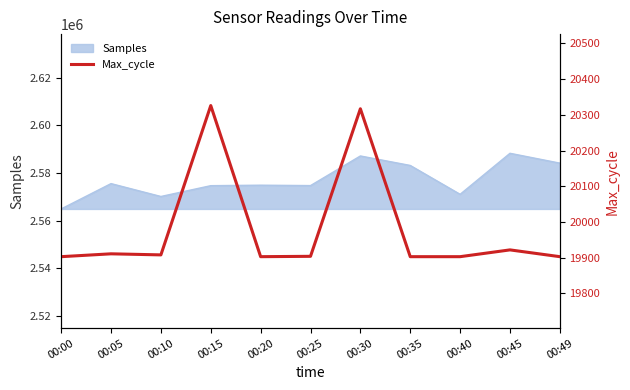

What is the smallest value displayed?

19903